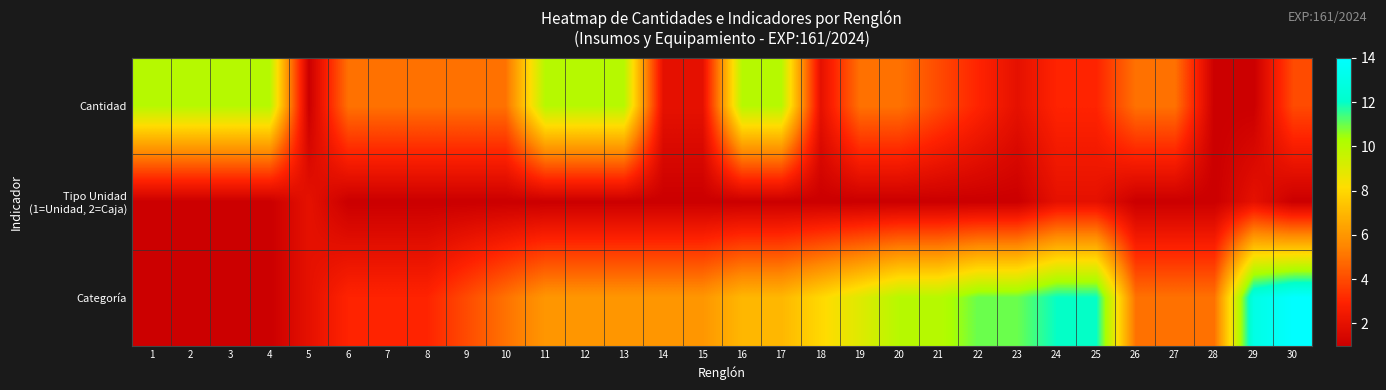

At 16, list the series in order from largest to smallest.

Cantidad, Categoría, Tipo Unidad (1=Unidad, 2=Caja)